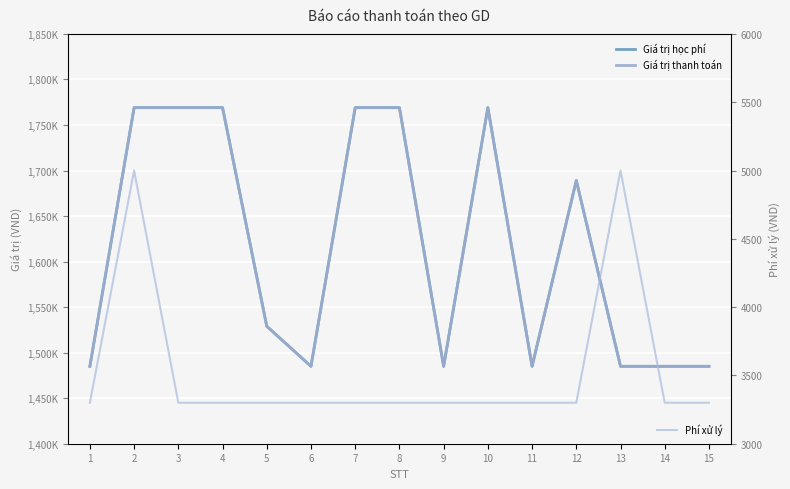

Is it true that Giá trị học phí equals 1769000 at 3?

True